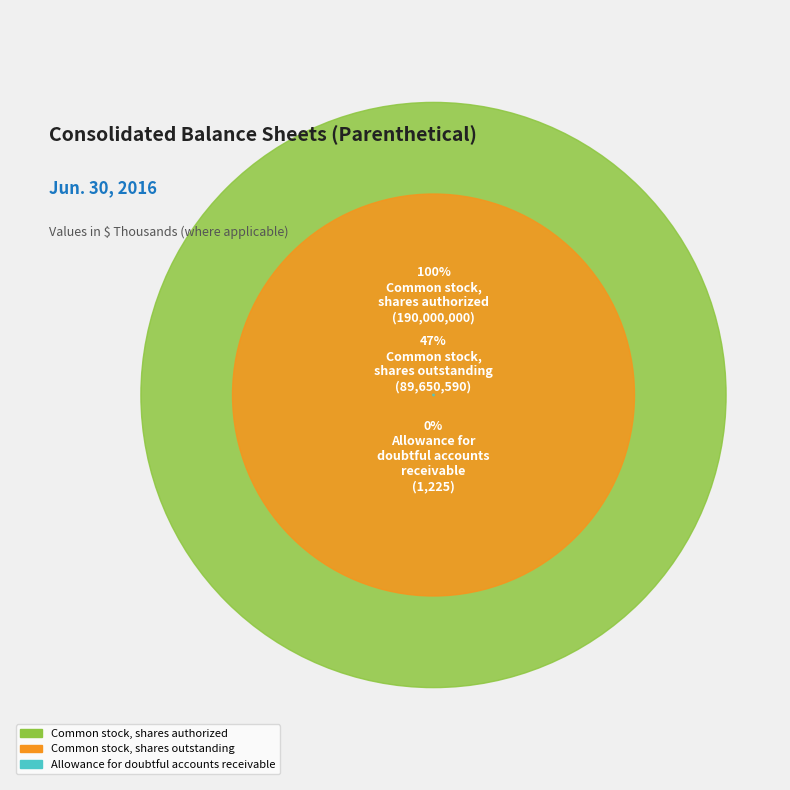

Rank the categories by value from lowest to highest.

Allowance for doubtful accounts receivable, Common stock, shares outstanding, Common stock, shares authorized